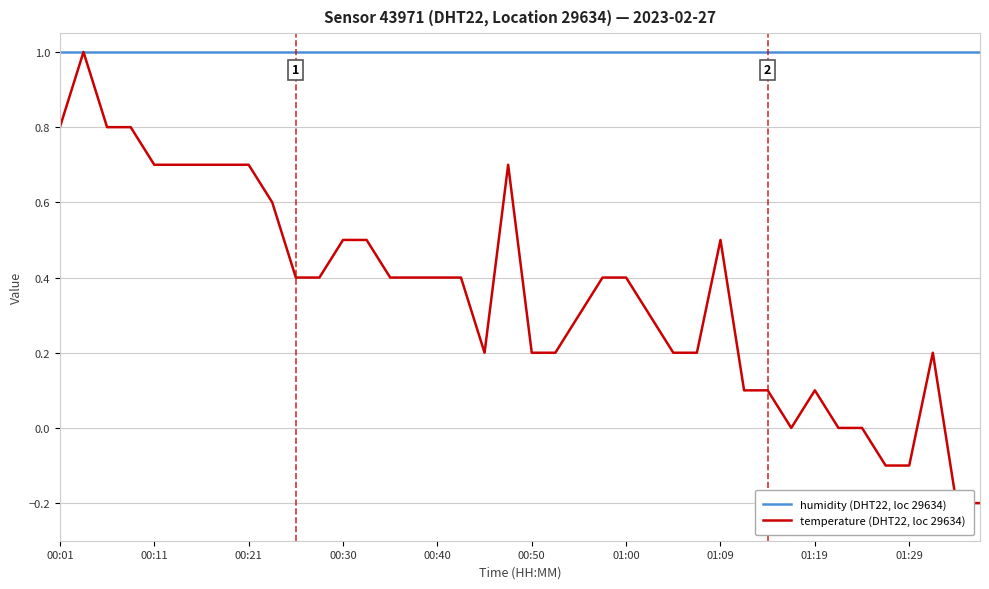

True or false: humidity (DHT22, loc 29634) has more than 1 points higher than both neighbors.

False